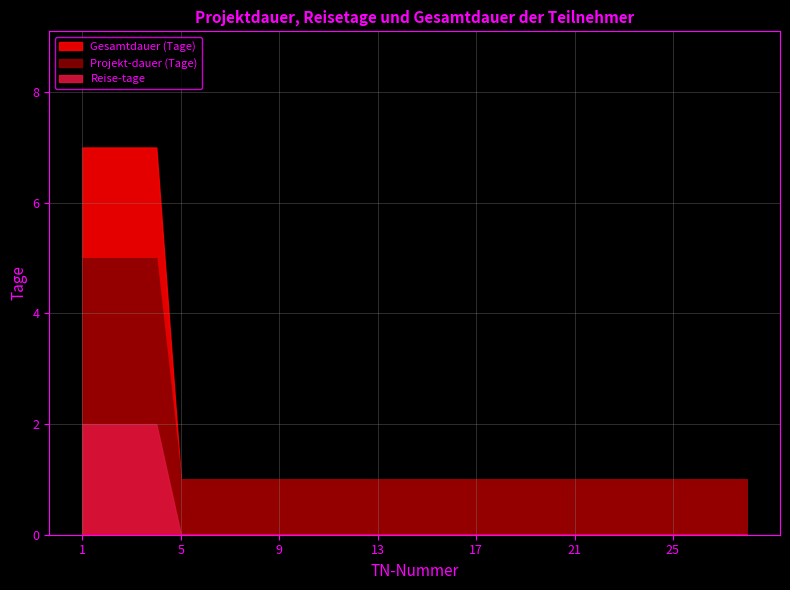

Reading right to left, transcribe all the data shown in this chart.

Projekt-dauer (Tage): 28=1	27=1	26=1	25=1	24=1	23=1	22=1	21=1	20=1	19=1	18=1	17=1	16=1	15=1	14=1	13=1	12=1	11=1	10=1	9=1	8=1	7=1	6=1	5=1	4=5	3=5	2=5	1=5
Reise-tage: 28=0	27=0	26=0	25=0	24=0	23=0	22=0	21=0	20=0	19=0	18=0	17=0	16=0	15=0	14=0	13=0	12=0	11=0	10=0	9=0	8=0	7=0	6=0	5=0	4=2	3=2	2=2	1=2
Gesamtdauer (Tage): 28=1	27=1	26=1	25=1	24=1	23=1	22=1	21=1	20=1	19=1	18=1	17=1	16=1	15=1	14=1	13=1	12=1	11=1	10=1	9=1	8=1	7=1	6=1	5=1	4=7	3=7	2=7	1=7